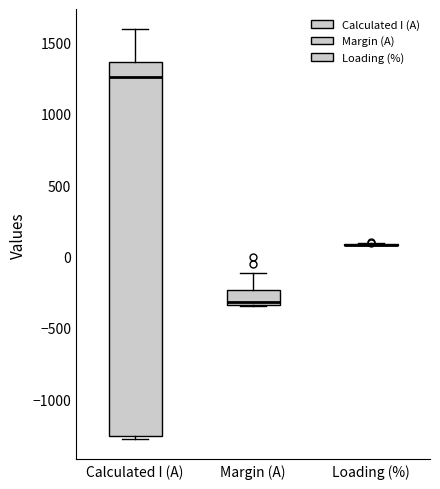

Reading left to right, transcribe this box plot: for each box, give where its median line is, the range the box spans, and where its two whiskers end, as read against the y-axis. The values are not printed on the chart, so give them approximately, as read against the axis.

Calculated I (A): median 1250, box -1250 to 1350, whiskers -1300 to 1600
Margin (A): median -300, box -350 to -250, whiskers -350 to -100
Loading (%): box collapsed to a line at 100, whiskers 100 to 100